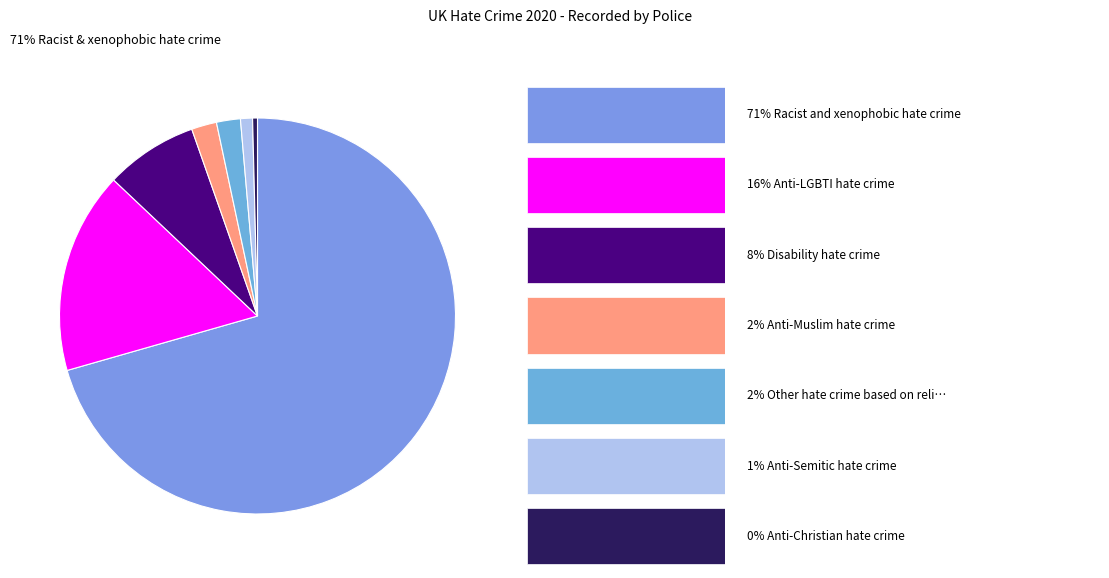

How many slices are in this pie chart?

7